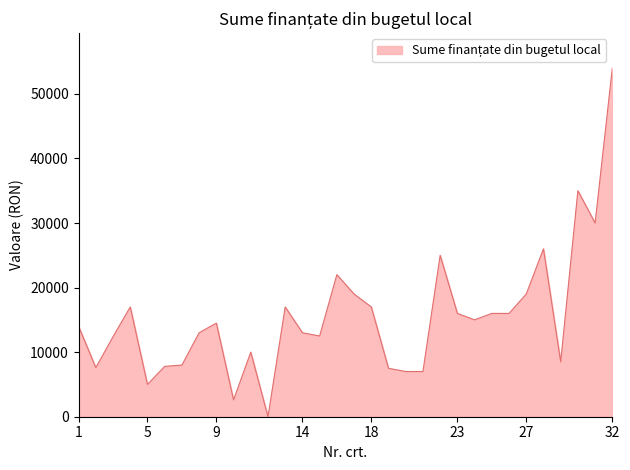

What is the difference between the second highest and minimum values?

35000